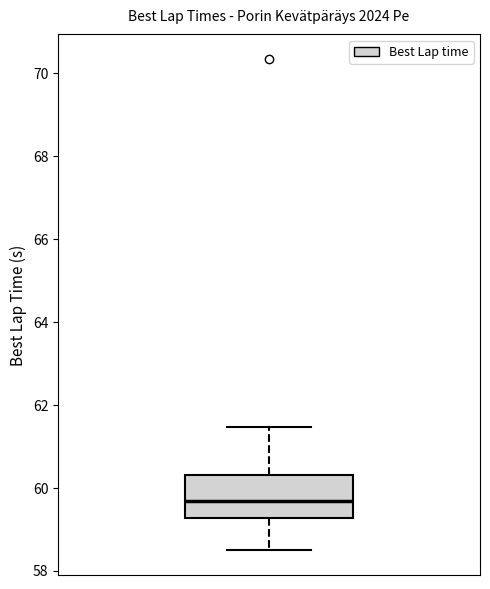

Read this box plot against the y-axis: the position of the median line, the range covered by the box, and the ends of both whiskers. The values are not printed on the chart, so give them approximately, as read against the axis.

median 59.6, box 59.2 to 60.4, whiskers 58.4 to 61.4